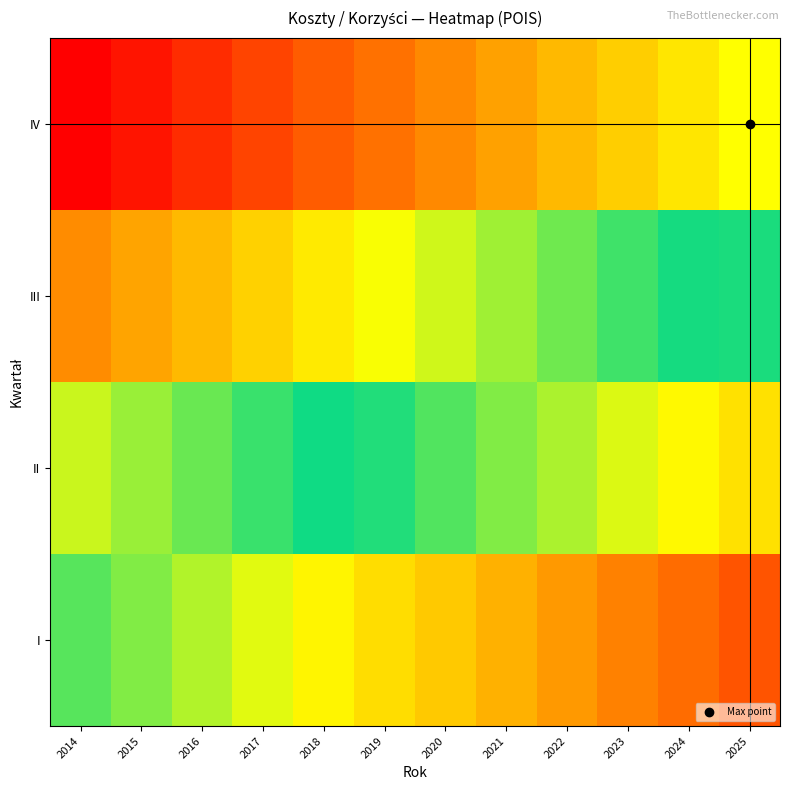

Rank the series by their maximum value, from highest to lowest.

IV, III, II, I